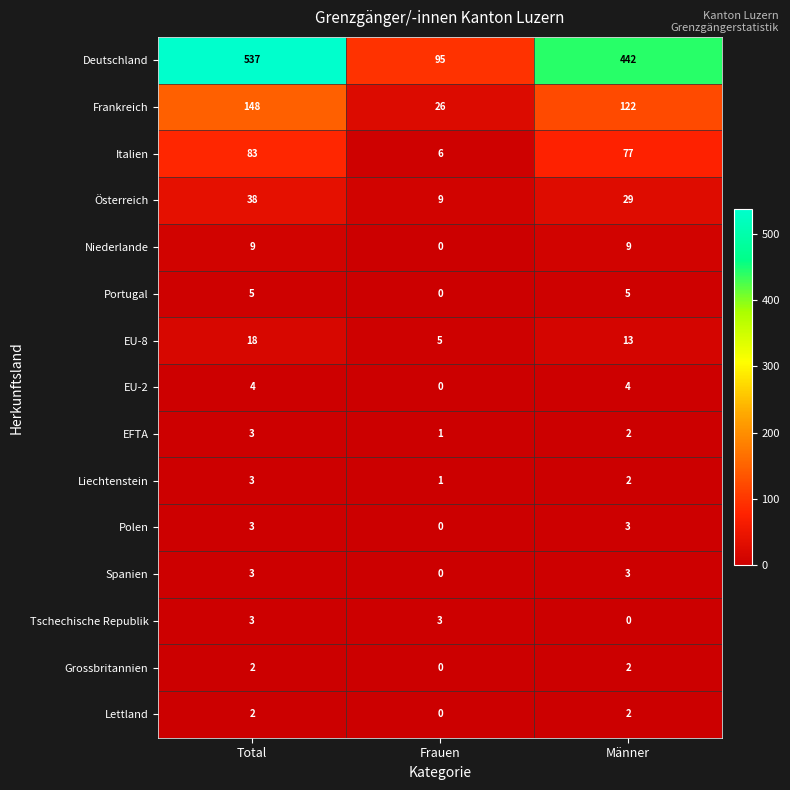

What is the total value across all series at Total?

861